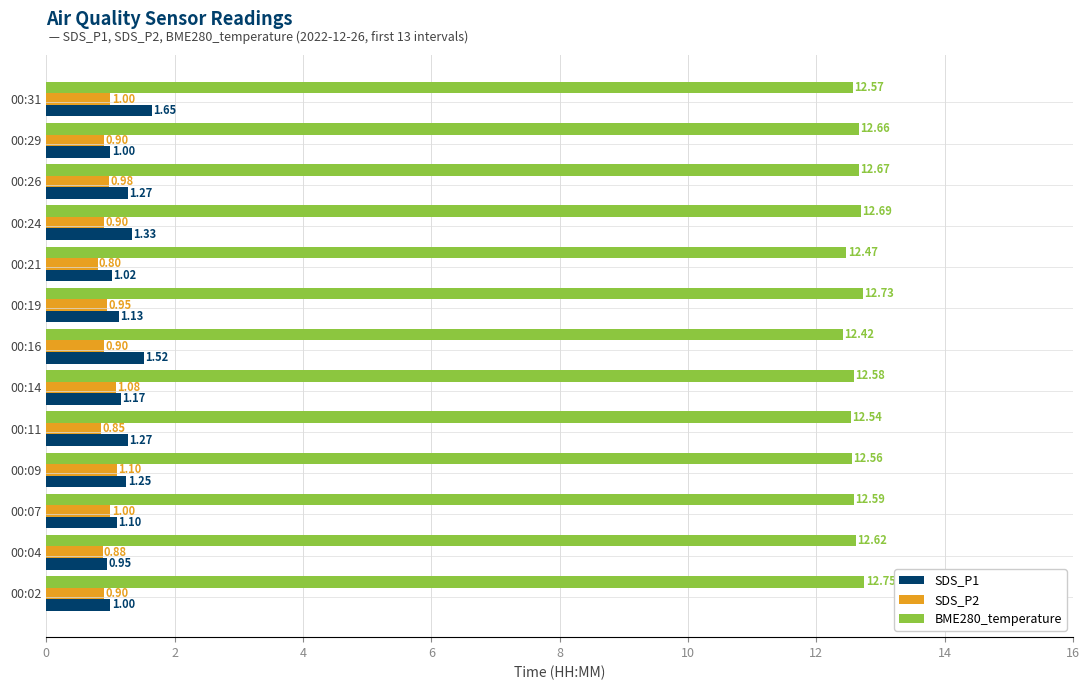

What is the difference between the maximum and minimum values in the BME280_temperature series?

0.3